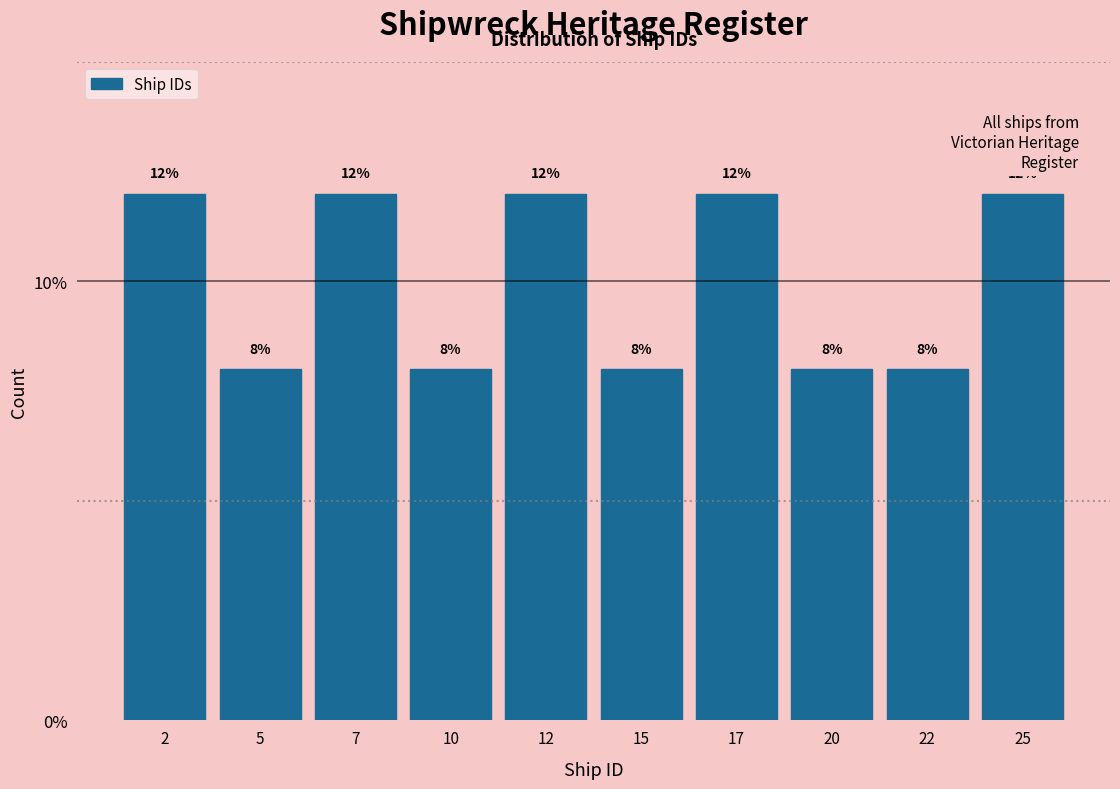

How tall is the bar that spans 16.0 to 18.5 on the x-axis?

12